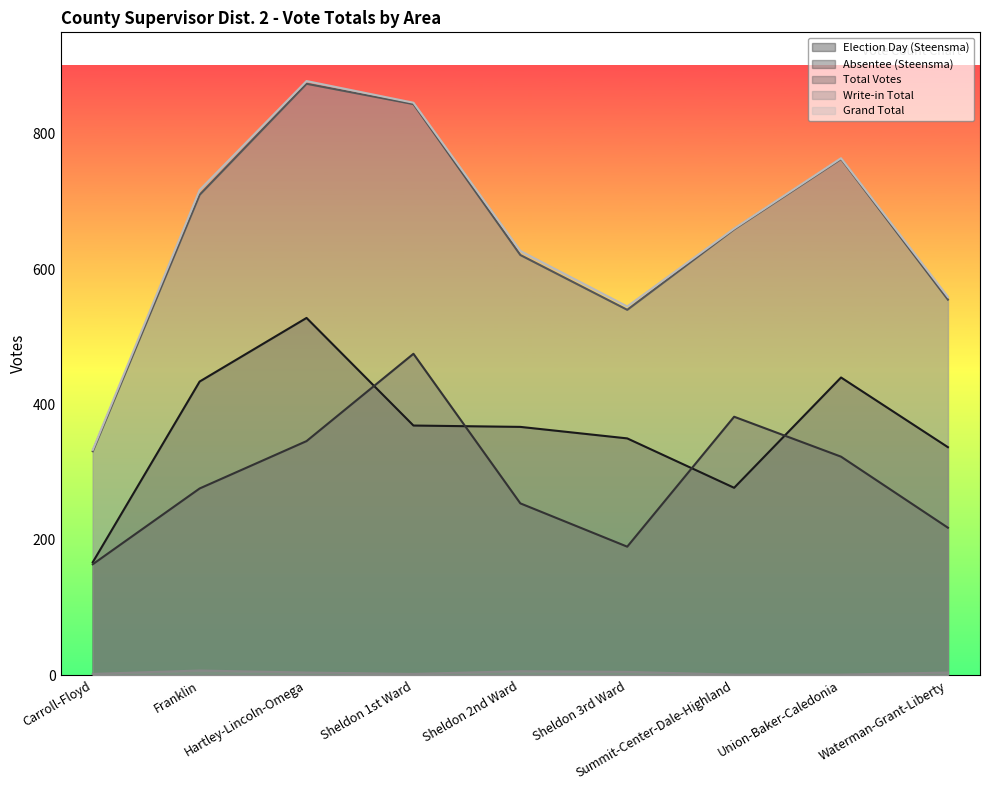

What are all the series names shown in the legend?

Election Day (Steensma), Absentee (Steensma), Total Votes, Write-in Total, Grand Total